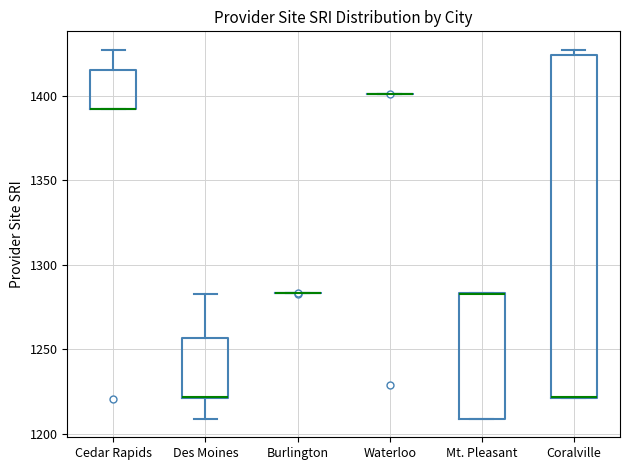

Which box is the tallest, from its lower edge to its upper edge?

Coralville